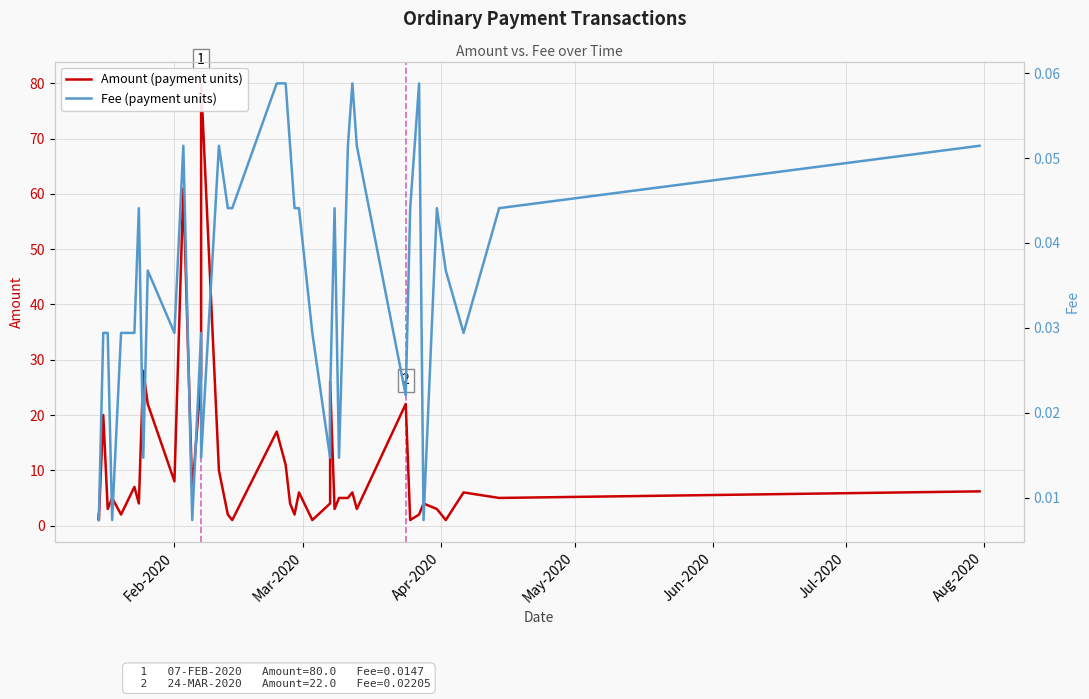

How many interior local peaks does the Fee (payment units) series have?

9